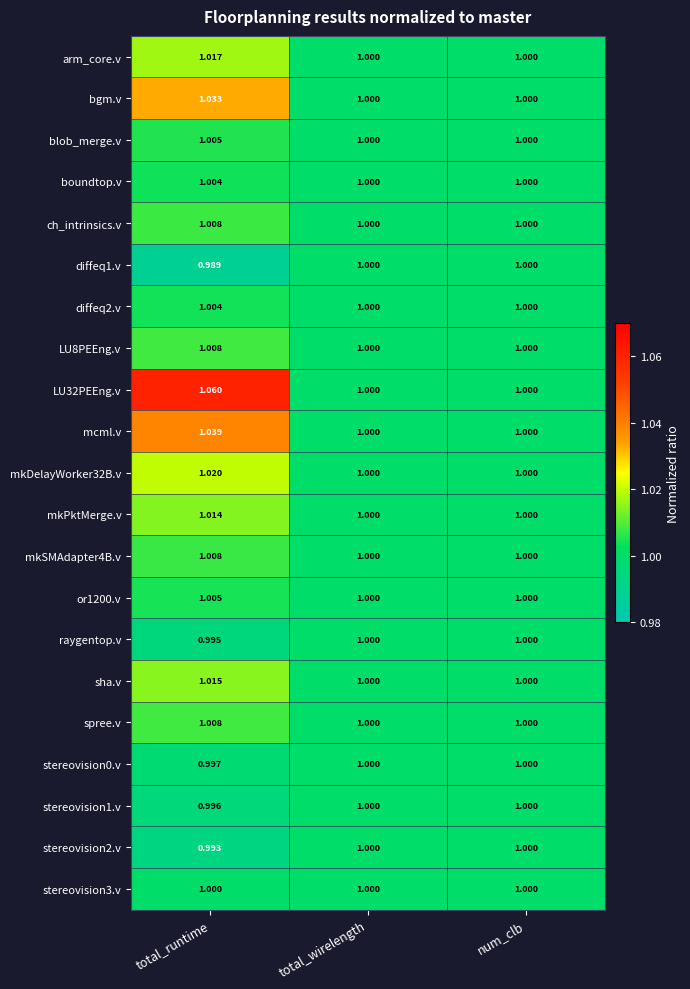

Is the value of sha.v at num_clb greater than the value of raygentop.v at total_runtime?

Yes